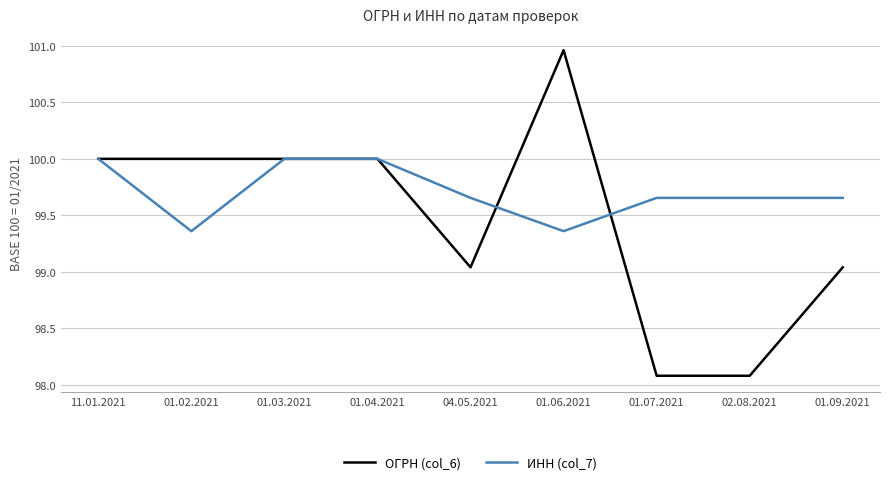

Between 11.01.2021 and 01.06.2021, which series saw the biggest shift?

ОГРН (col_6)